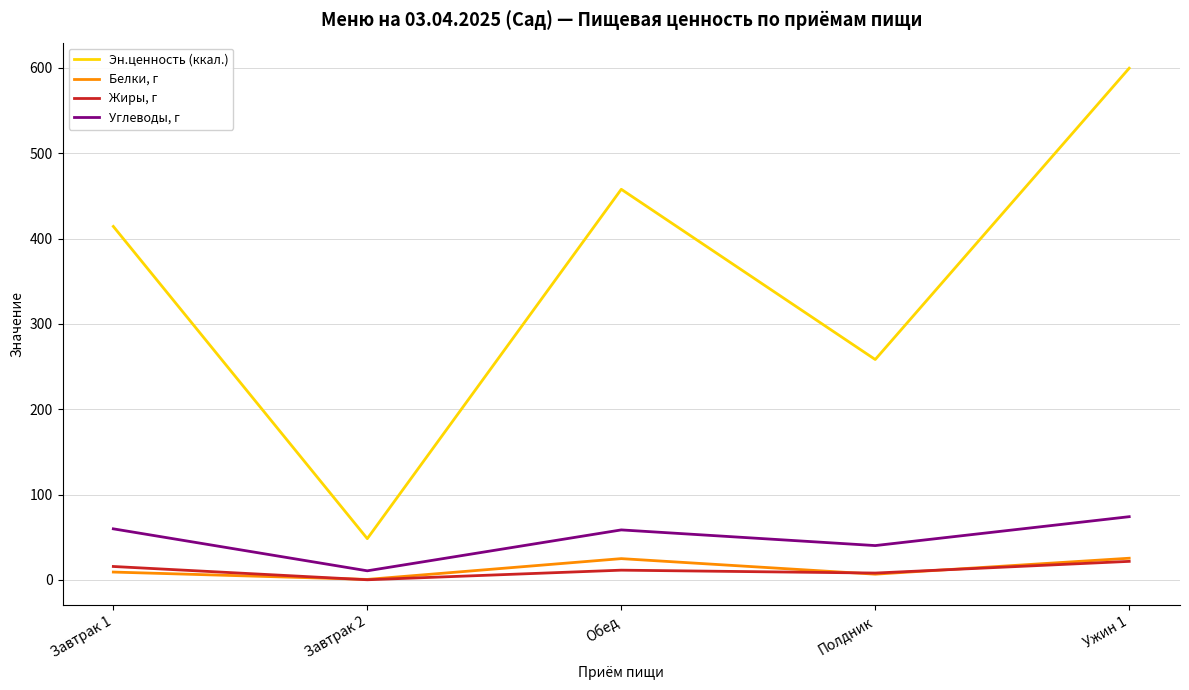

At which category does the chart reach its peak across all series?

Ужин 1